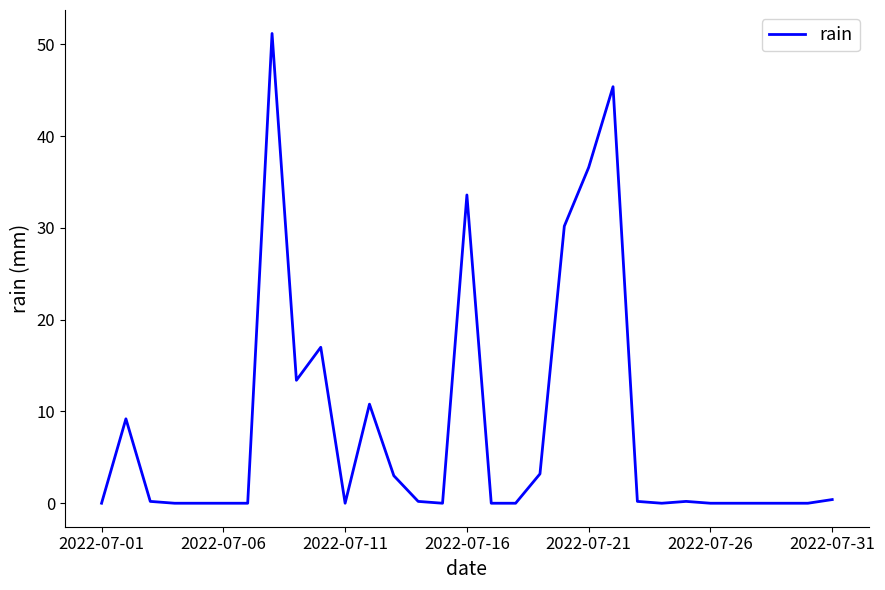

What is the maximum value shown in the chart?

51.2